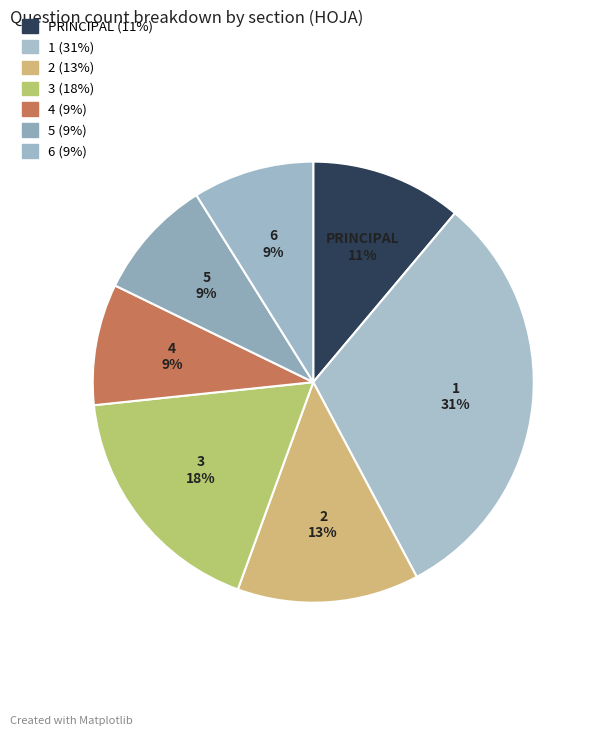

Is 1 the majority of the pie?

No